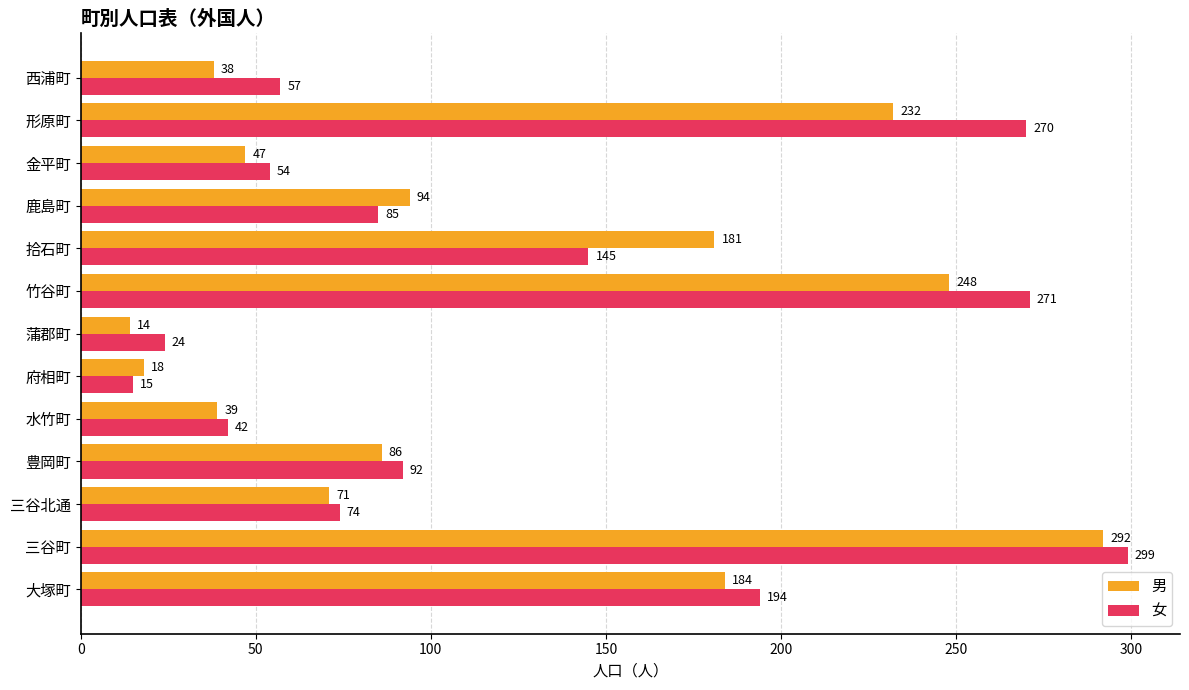

What is the lowest value of the 女 series?

15